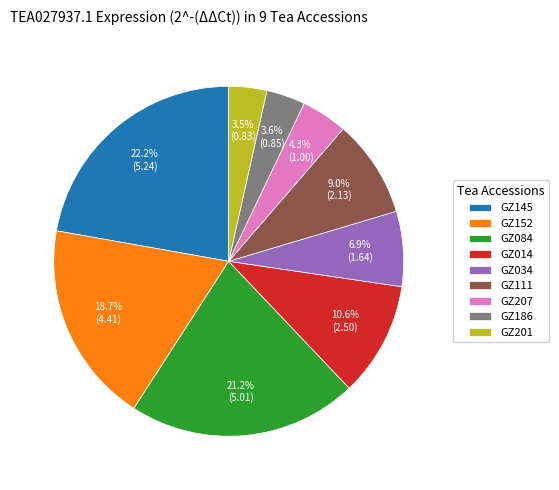

Which has a higher value, GZ145 or GZ084?

GZ145